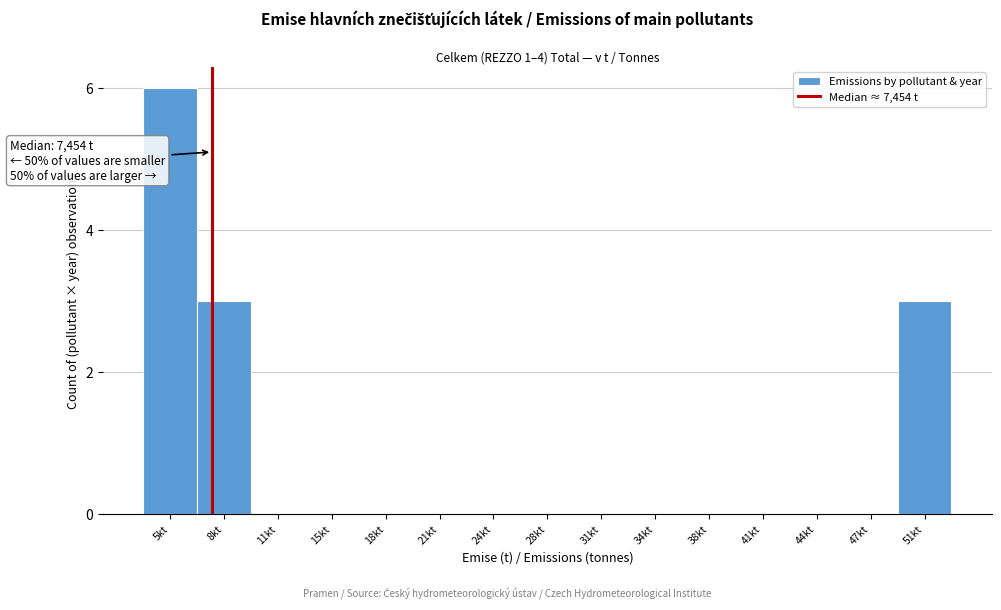

Reading left to right, what are all the values shown in this chart?

5kt=6	8kt=3	11kt=0	15kt=0	18kt=0	21kt=0	24kt=0	28kt=0	31kt=0	34kt=0	38kt=0	41kt=0	44kt=0	47kt=0	51kt=3